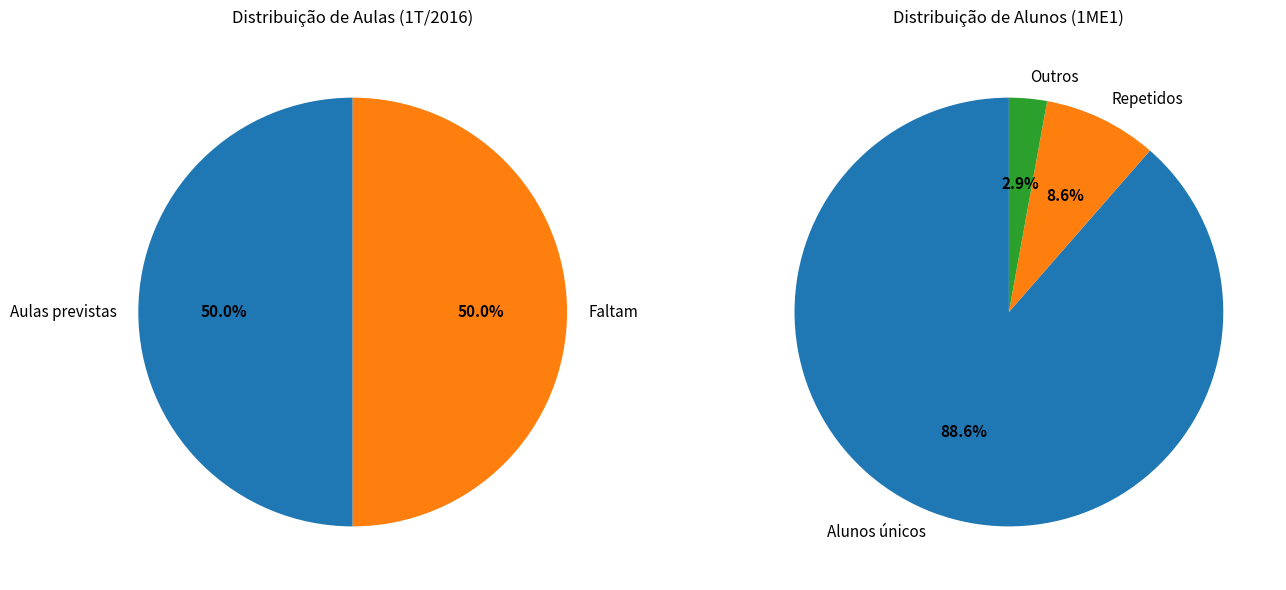

What percentage is NOT represented by Faltam (40)?

50.0%